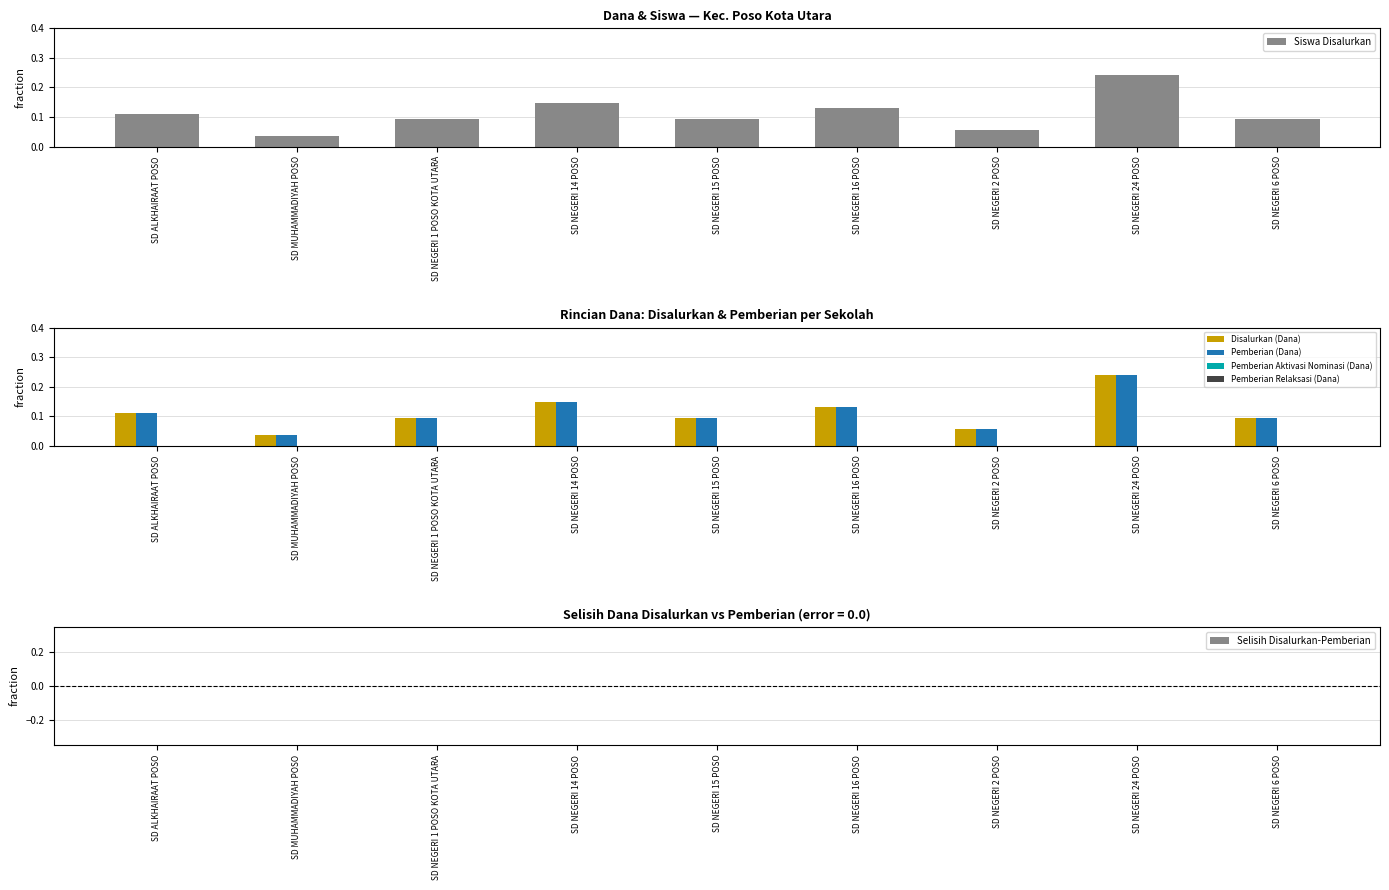

Is the value of Pemberian Aktivasi Nominasi (Dana) at SD NEGERI 15 POSO greater than the value of Siswa Disalurkan at SD NEGERI 14 POSO?

No